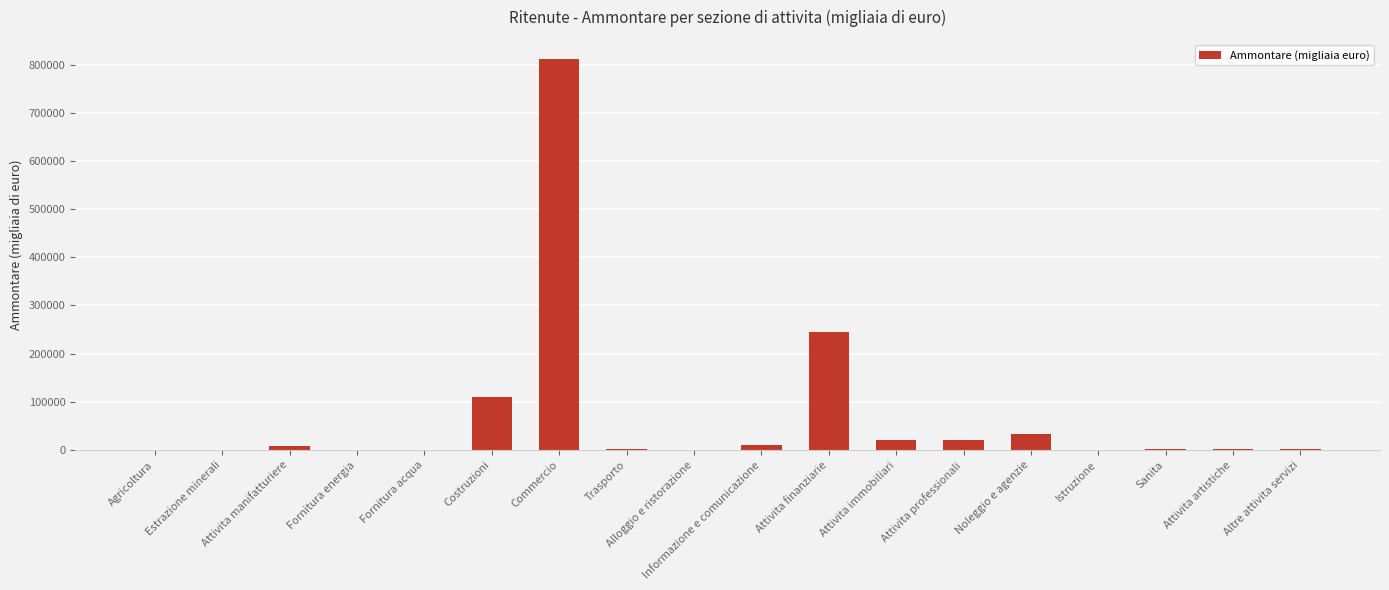

What is the sum of the values at Agricoltura and Attivita professionali?

22165